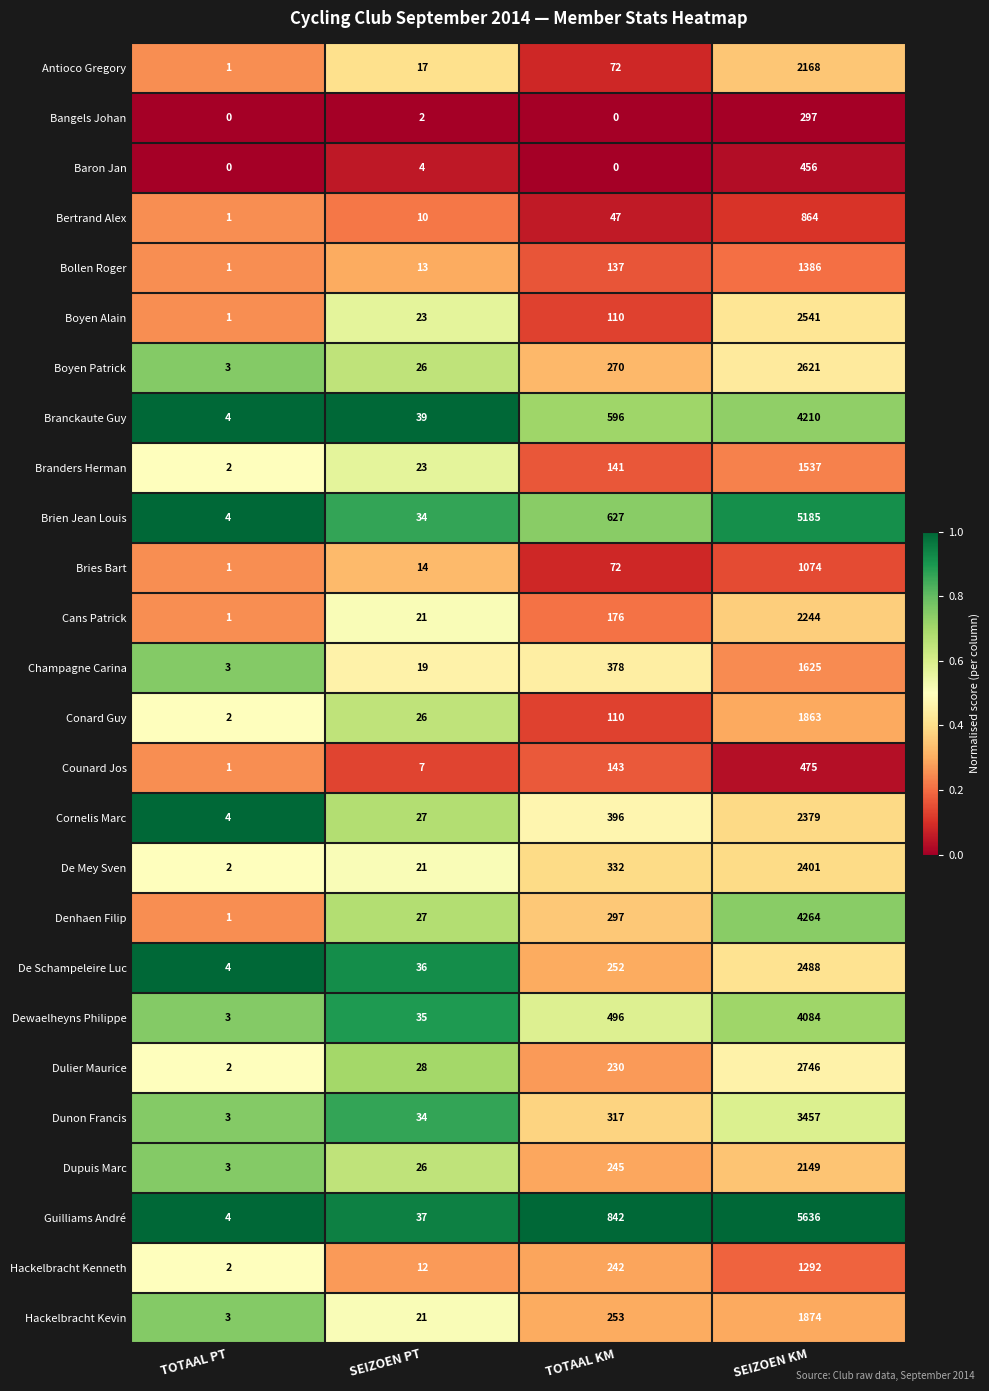

List the series in order of their peak value, lowest first.

Bangels Johan, Baron Jan, Counard Jos, Bertrand Alex, Bries Bart, Hackelbracht Kenneth, Bollen Roger, Branders Herman, Champagne Carina, Conard Guy, Hackelbracht Kevin, Dupuis Marc, Antioco Gregory, Cans Patrick, Cornelis Marc, De Mey Sven, De Schampeleire Luc, Boyen Alain, Boyen Patrick, Dulier Maurice, Dunon Francis, Dewaelheyns Philippe, Branckaute Guy, Denhaen Filip, Brien Jean Louis, Guilliams André